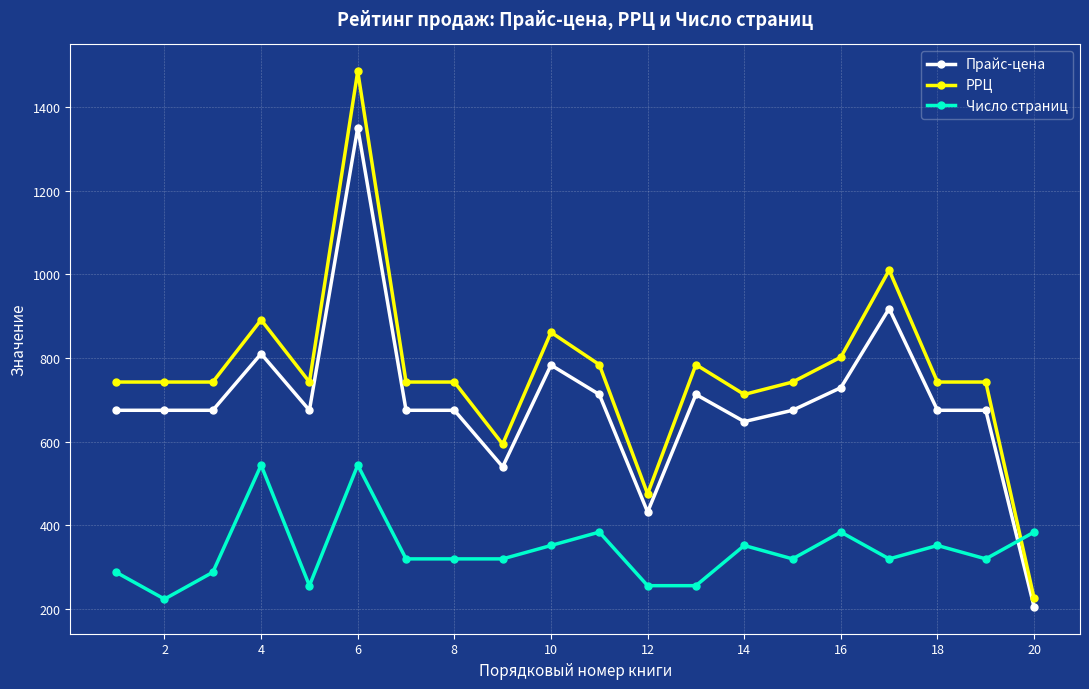

True or false: РРЦ and Прайс-цена intersect in this chart.

False